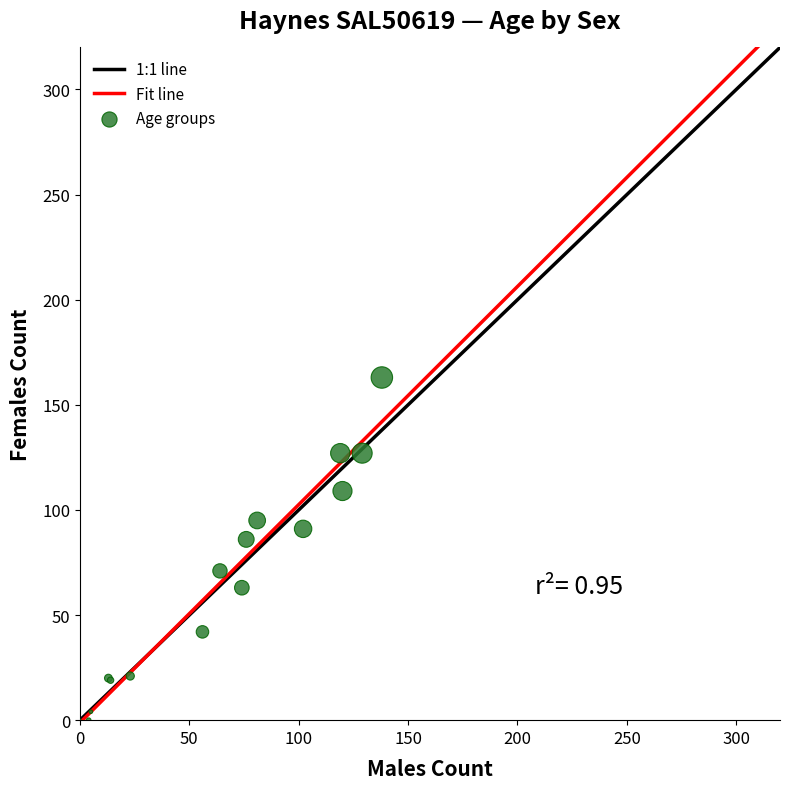

What Y value in the scatter plot is closest to 81?

86